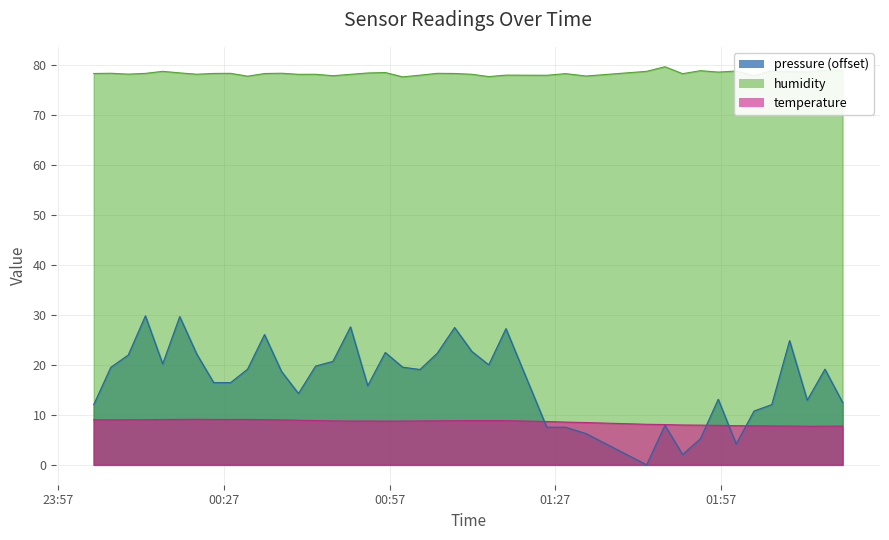

Is the value of pressure at 33 greater than the value of temperature at 7?

No